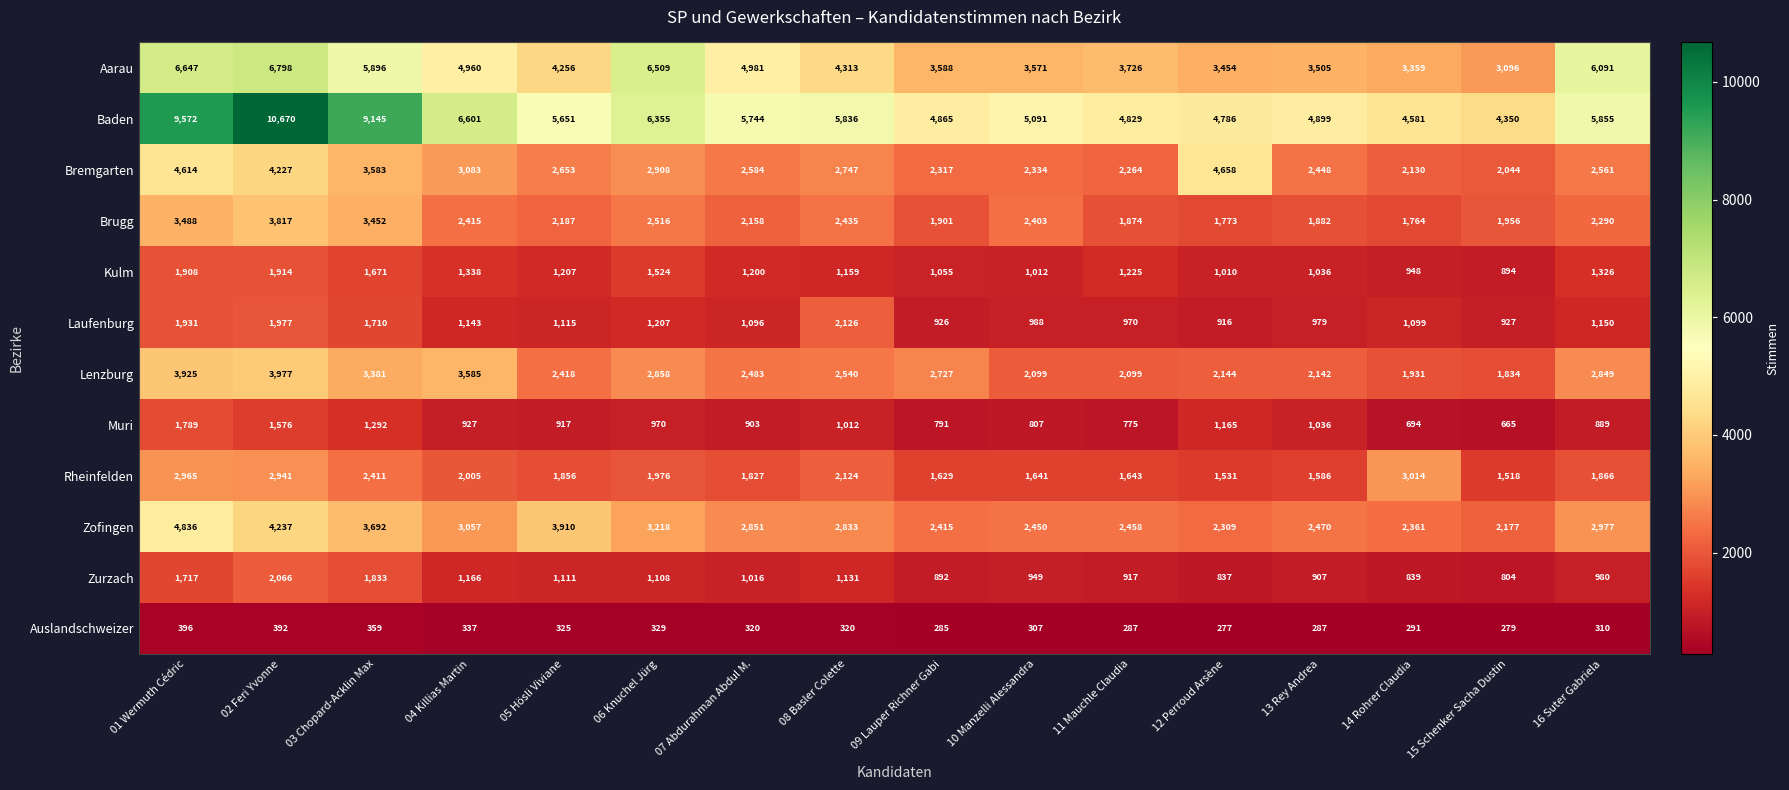

Which series has the widest spread of values?

Baden